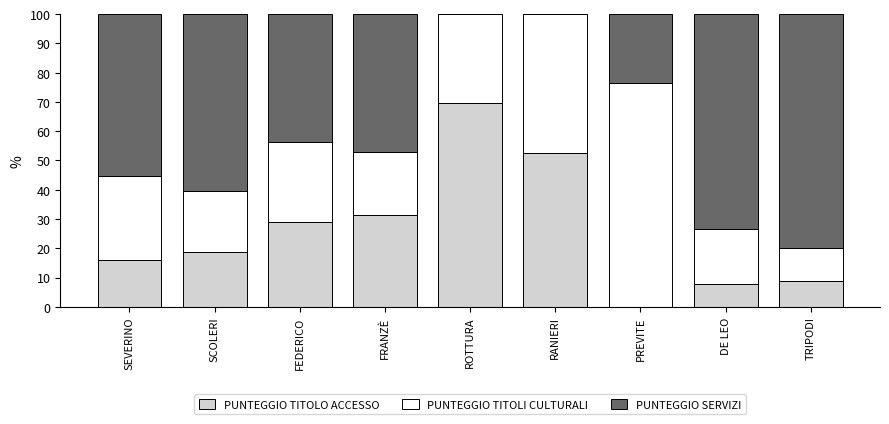

Are the bars grouped side by side (vs. stacked)?

No